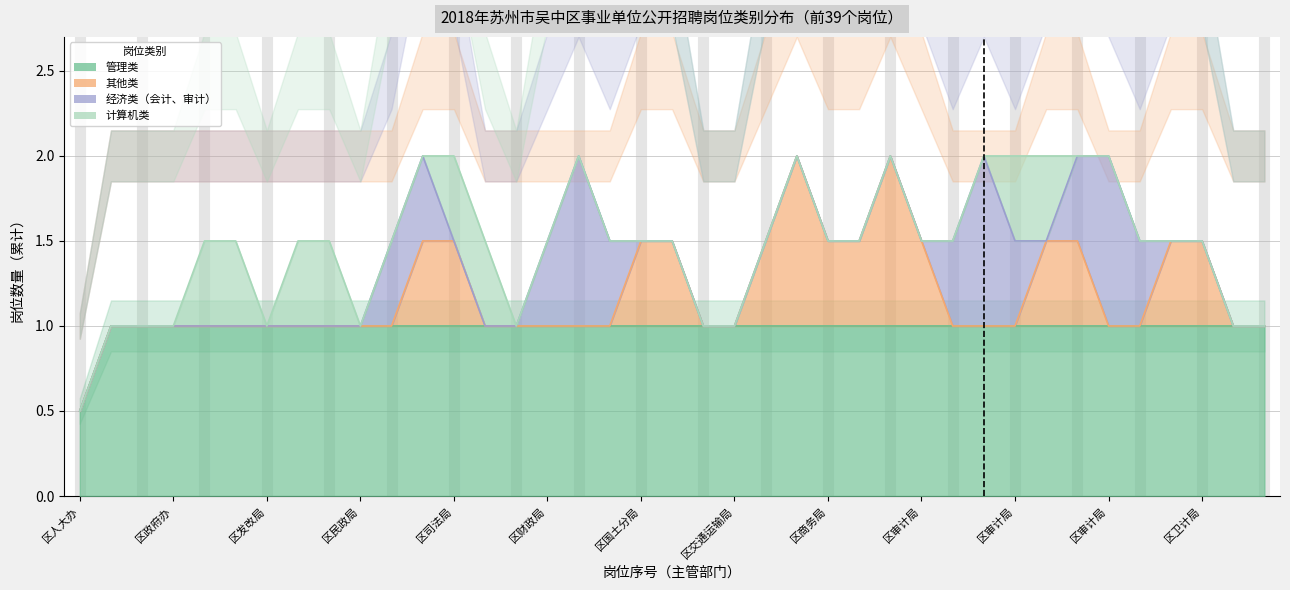

Is the value of 其他类 at 27 greater than the value of 计算机类 at 31?

No